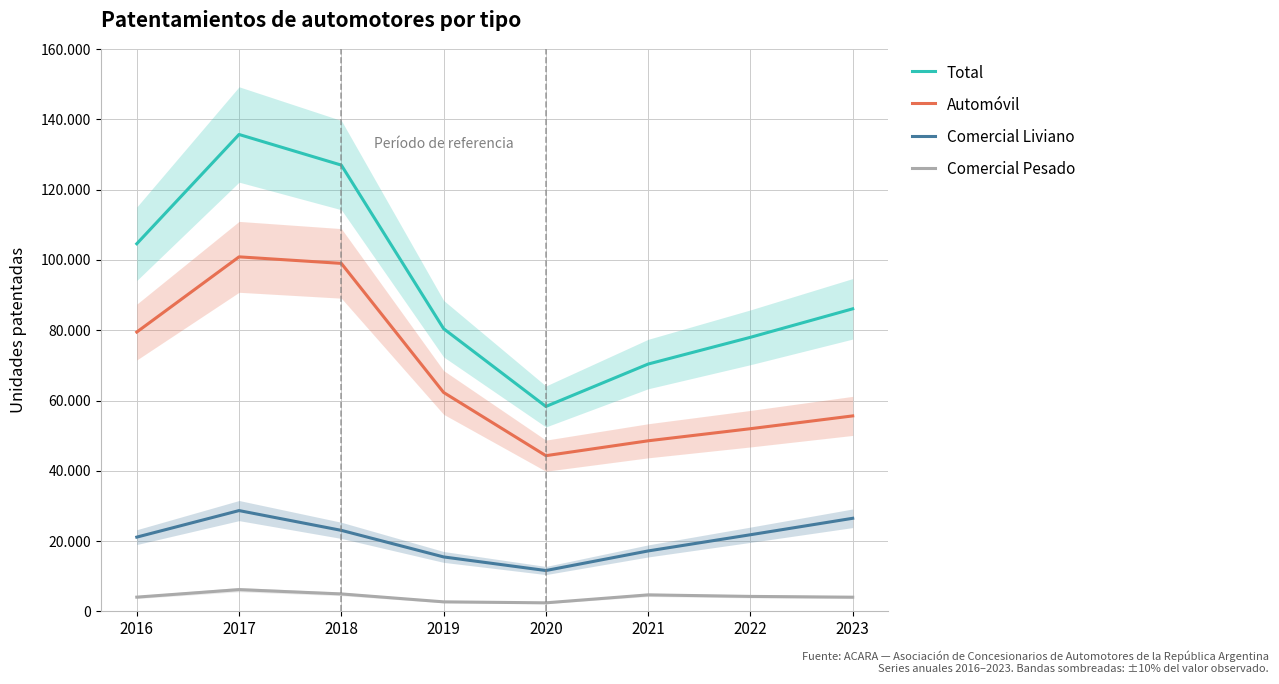

Reading right to left, what are all the values shown in this chart?

Total: 86101	77993	70379	58303	80449	127006	135729	104624
Automóvil: 55618	51974	48531	44296	62294	99032	100896	79488
Comercial Liviano: 26472	21786	17177	11602	15472	23035	28665	21110
Comercial Pesado: 4011	4233	4671	2405	2683	4939	6168	4026